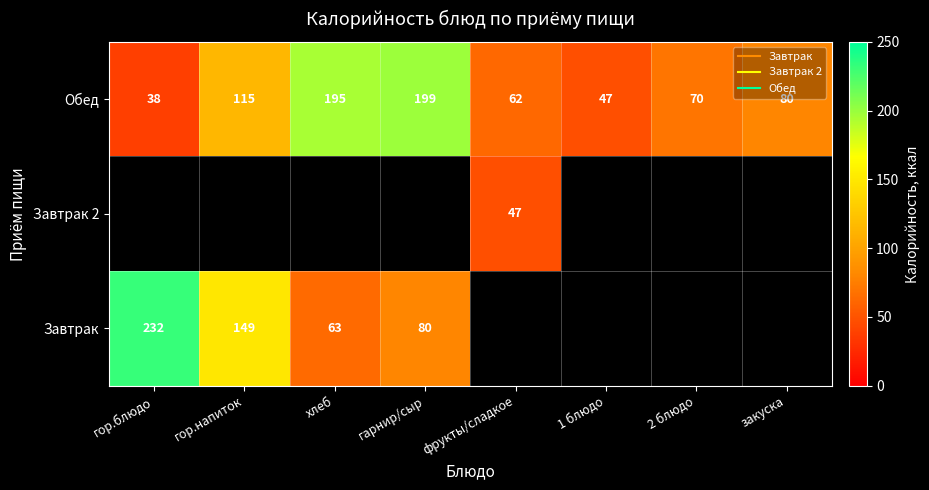

At how many categories does at least one series exceed 104?

4